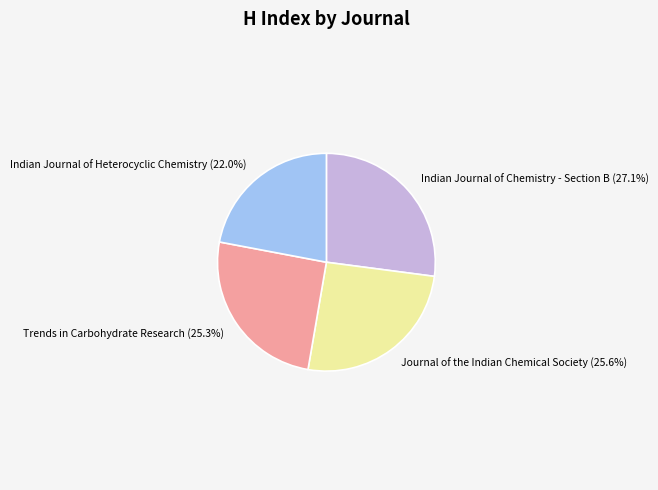

The Indian Journal of Chemistry - Section B slice represents 27% of the pie. True or false?

True